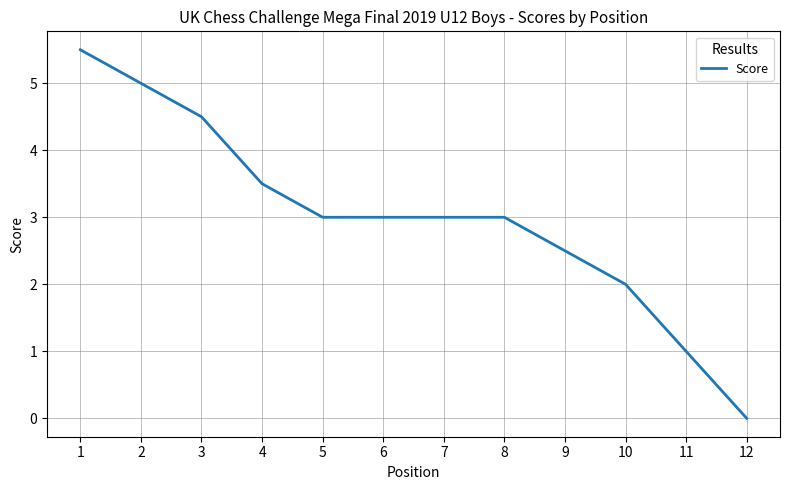

What is the difference between the maximum and second lowest values?

4.5